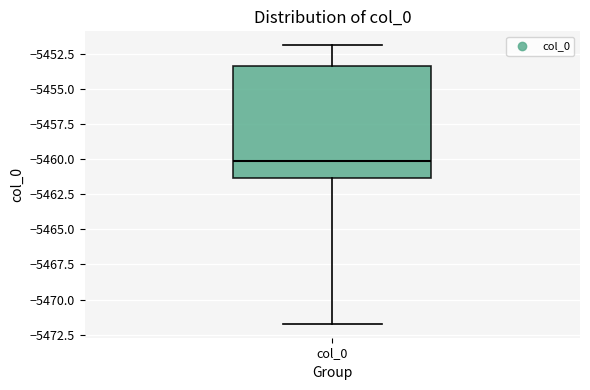

Where is the upper edge of the box for col_0 on the y-axis? The values are not printed on the chart, so give them approximately, as read against the axis.

-5453.5